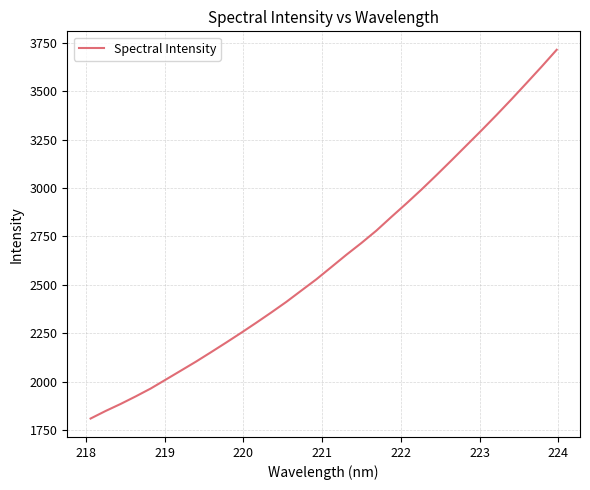

What is the smallest value displayed?

1811.3